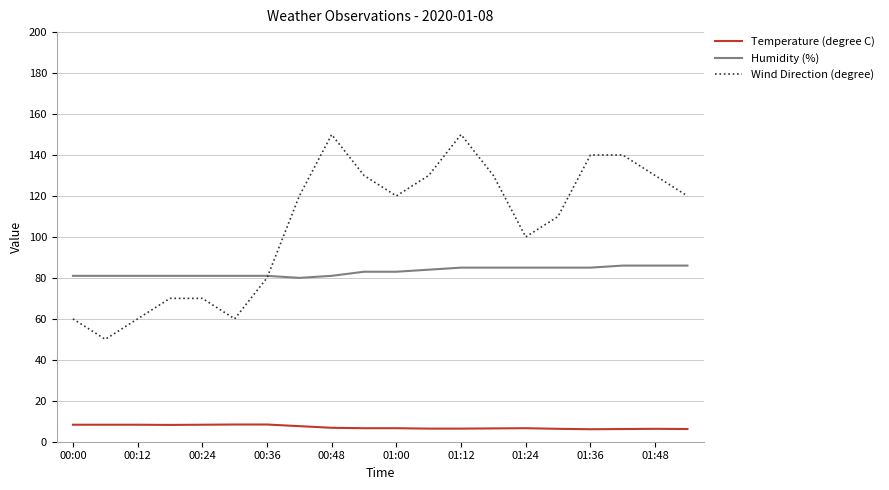

Rank the series by their average value, from lowest to highest.

Temperature (degree C), Humidity (%), Wind Direction (degree)